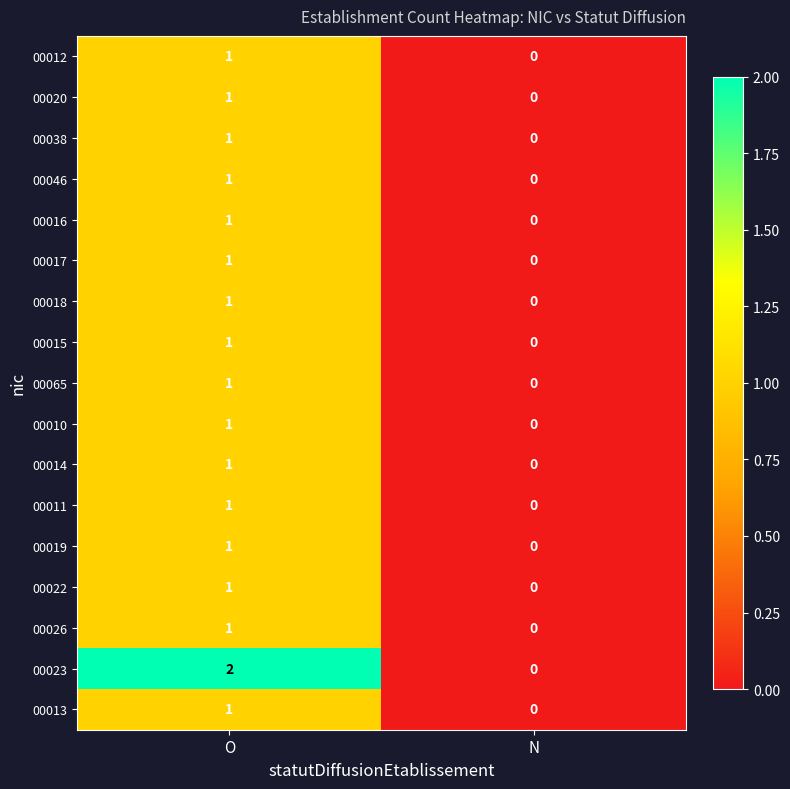

What is the maximum value shown in the chart?

2